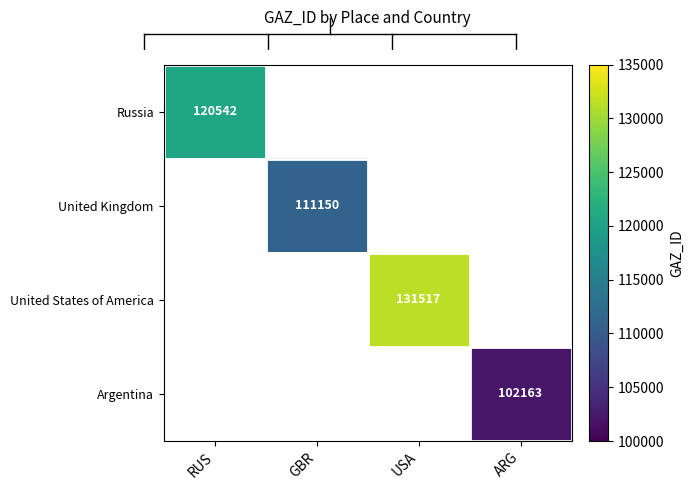

True or false: United Kingdom has a value of 70188 at GBR.

False